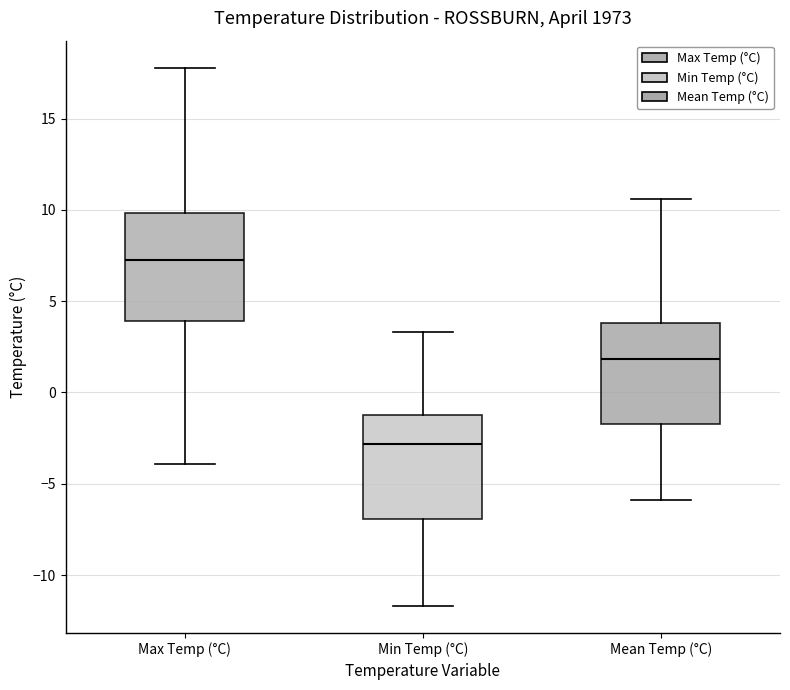

Where does the upper whisker of the box for Max Temp (°C) end on the y-axis? The values are not printed on the chart, so give them approximately, as read against the axis.

18.0